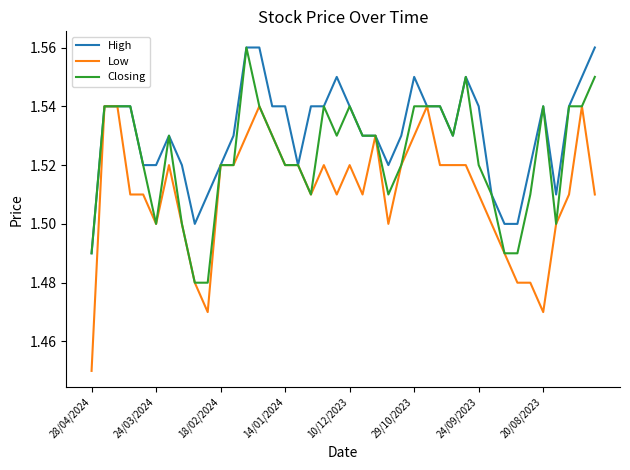

What are all the series names shown in the legend?

High, Low, Closing